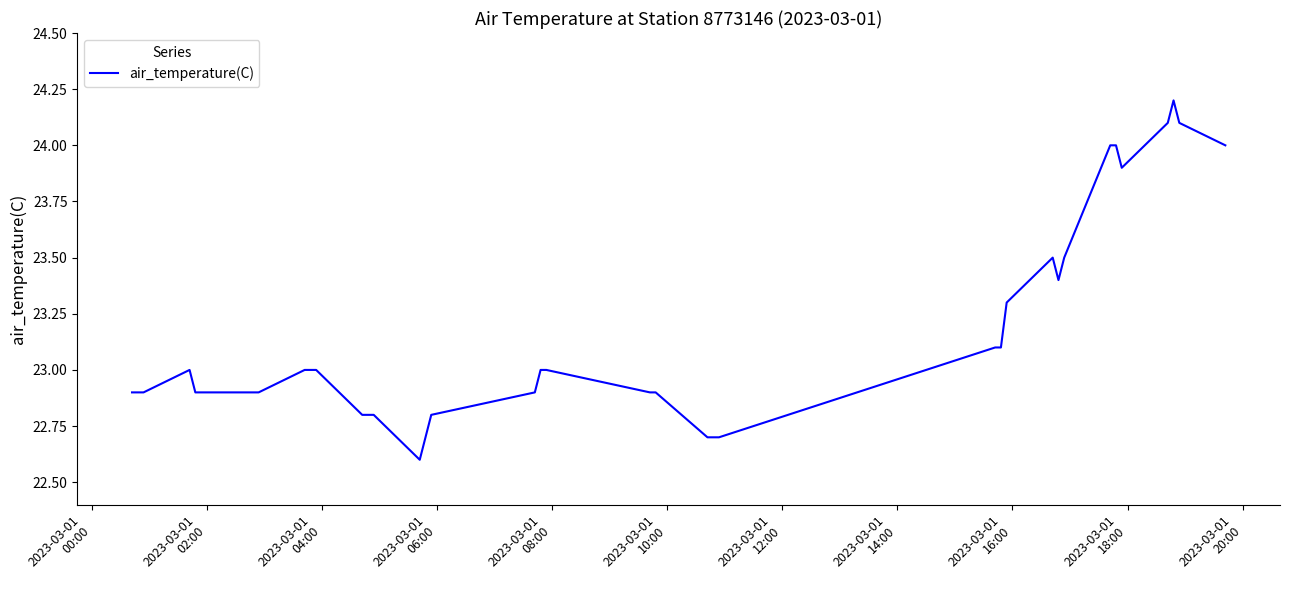

What is the greatest value displayed?

24.2